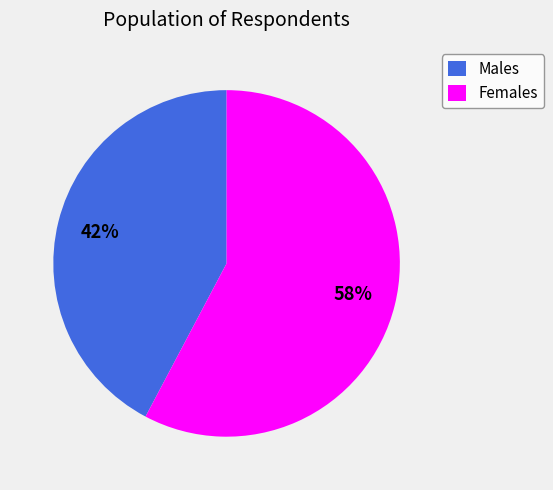

To the nearest percent, what is the average slice percentage?

50%